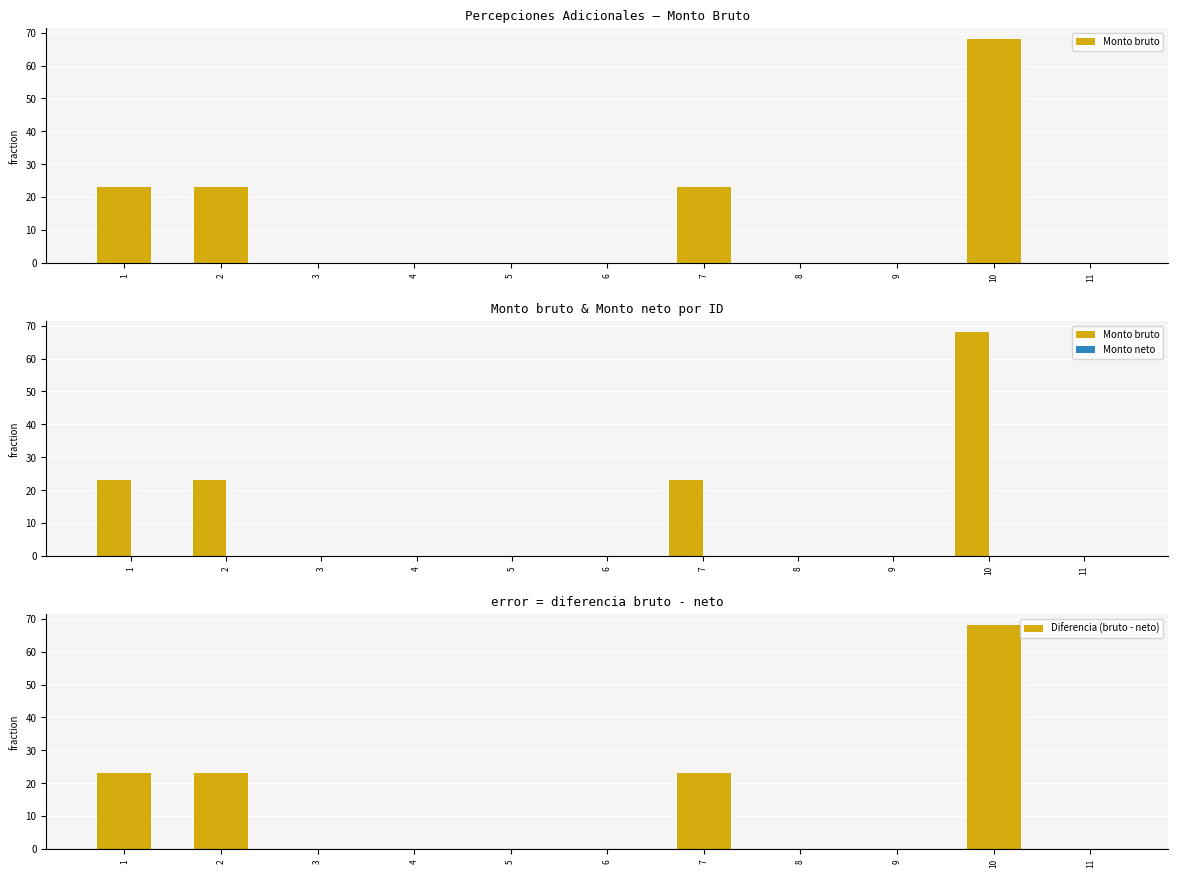

At how many categories does at least one series exceed 56?

1